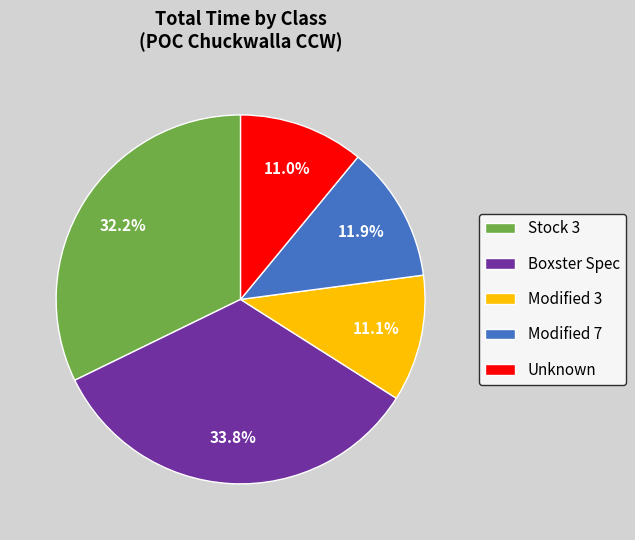

What is the largest slice in the pie chart?

Boxster Spec